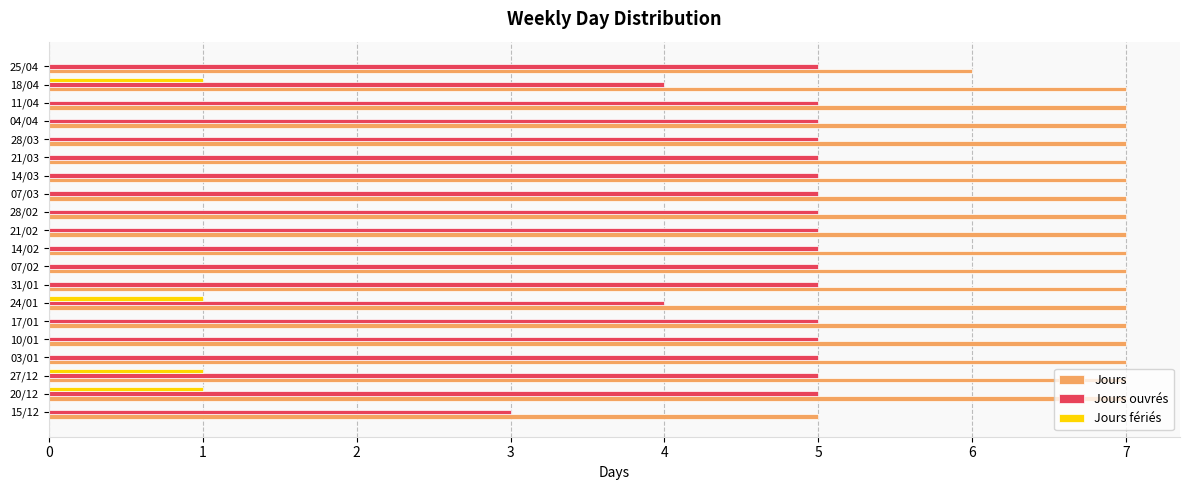

Is the value of Jours at 25/04 greater than the value of Jours fériés at 15/12?

Yes